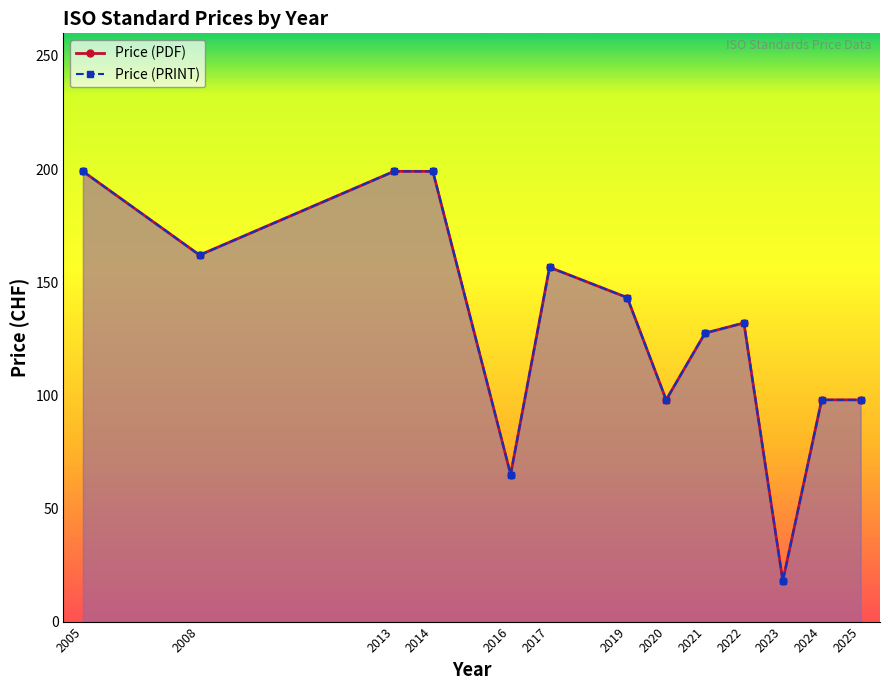

The Price (PRINT) series shows 143.2 at 2019. True or false?

True